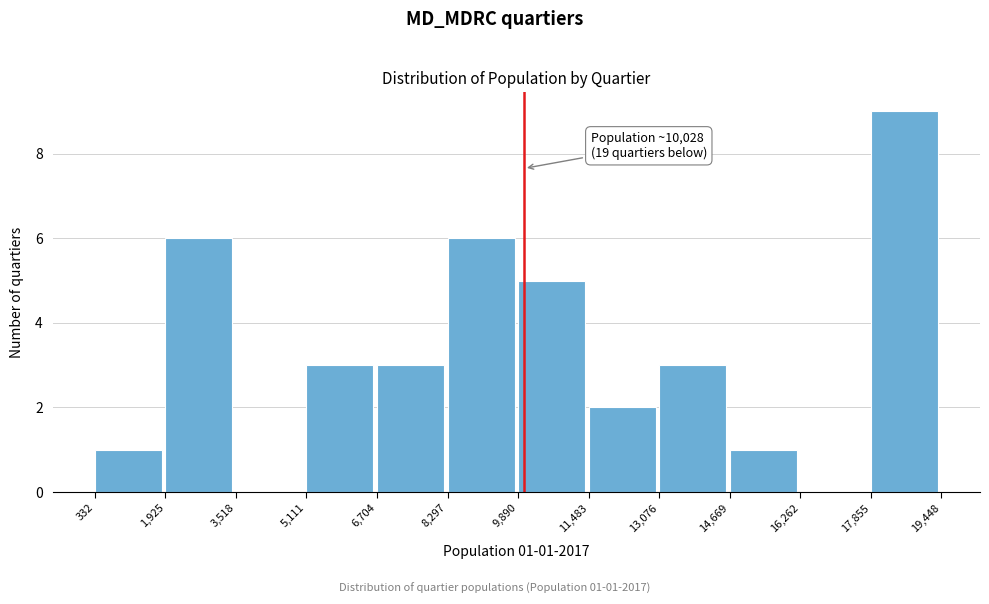

Which range on the x-axis has the tallest bar?

17,855 to 19,448